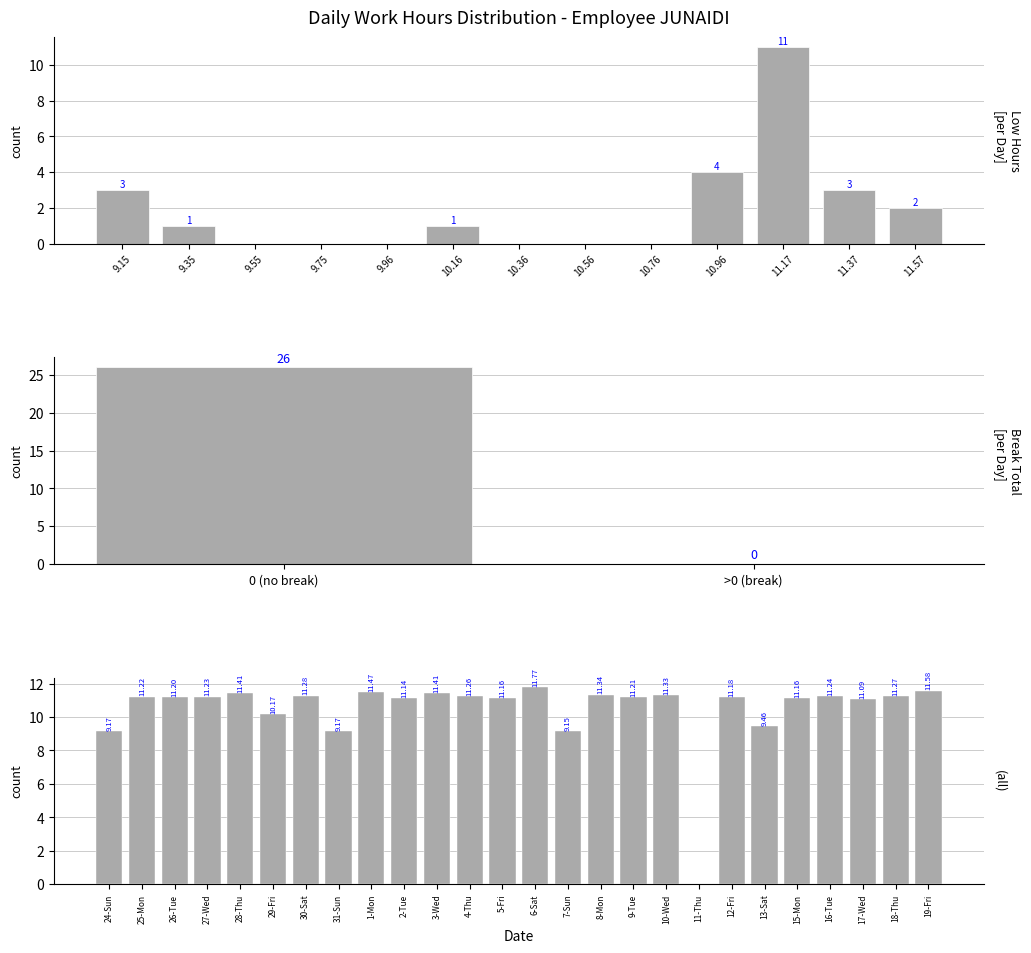

The value at 24-Sun is 9.2. True or false?

True